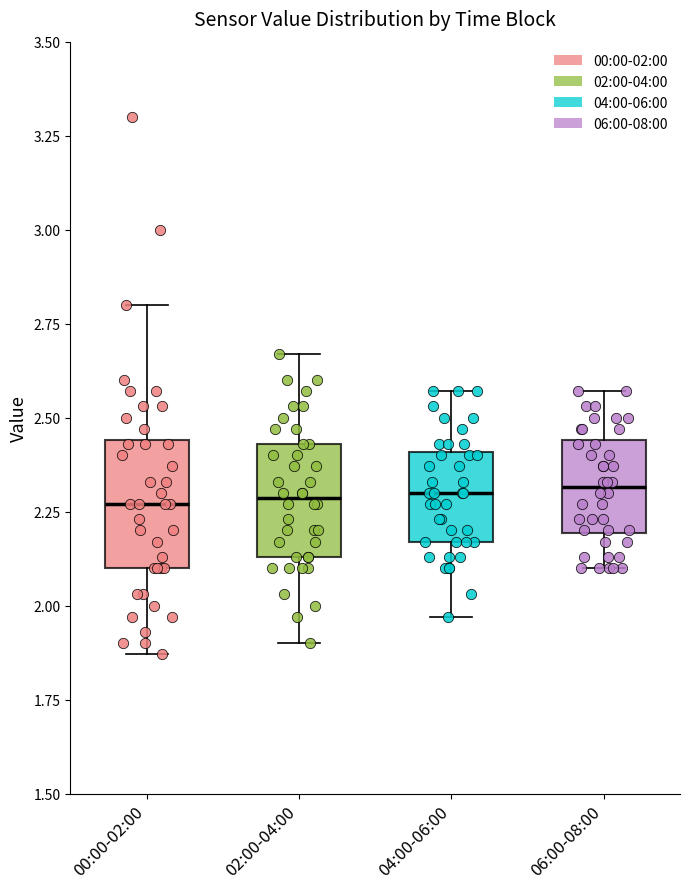

Reading left to right, read every box against the y-axis: the position of its median line, the range the box covers, and the ends of its whiskers. The values are not printed on the chart, so give them approximately, as read against the axis.

00:00-02:00: median 2.25, box 2.10 to 2.45, whiskers 1.85 to 2.80
02:00-04:00: median 2.30, box 2.15 to 2.45, whiskers 1.90 to 2.65
04:00-06:00: median 2.30, box 2.15 to 2.40, whiskers 1.95 to 2.55
06:00-08:00: median 2.30, box 2.20 to 2.45, whiskers 2.10 to 2.55